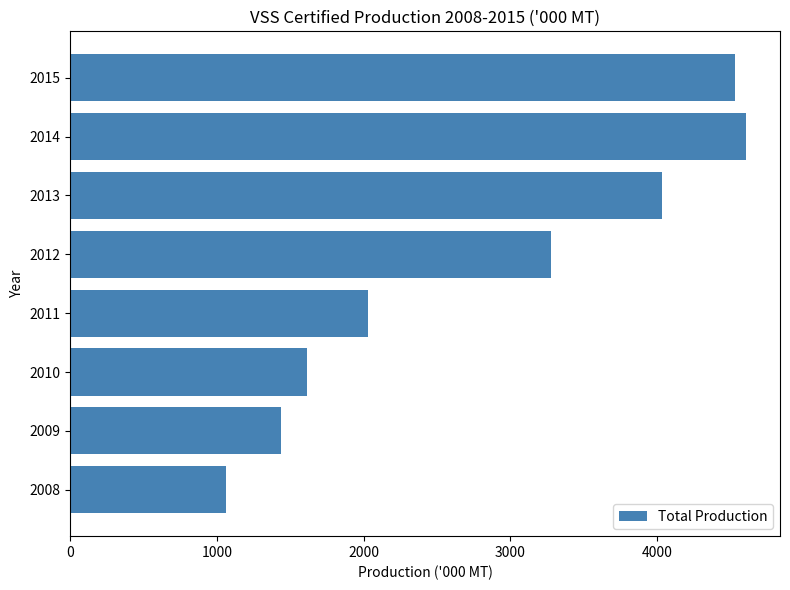

What is the change in value from 2010 to 2012?

+1661